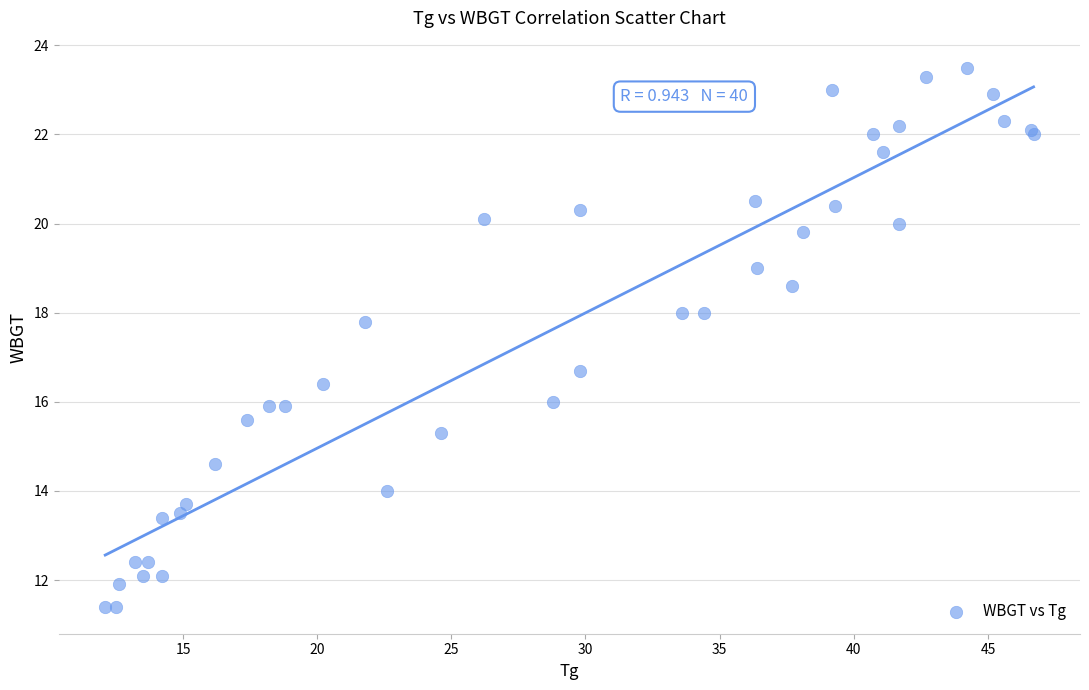

What Y value in the scatter plot is closest to 17?

16.7